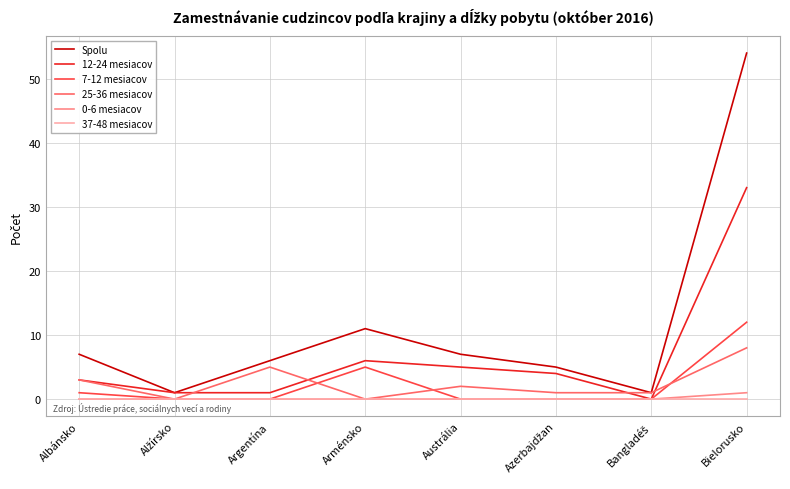

At how many categories does at least one series exceed 32?

1